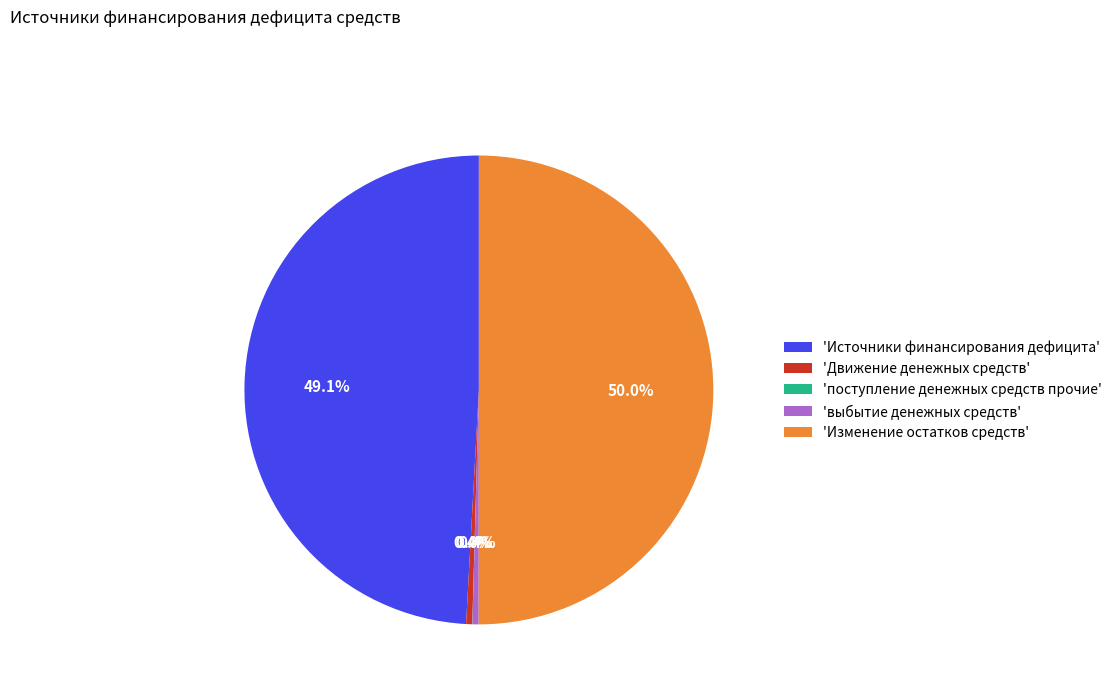

What is the largest slice in the pie chart?

'Изменение остатков средств'